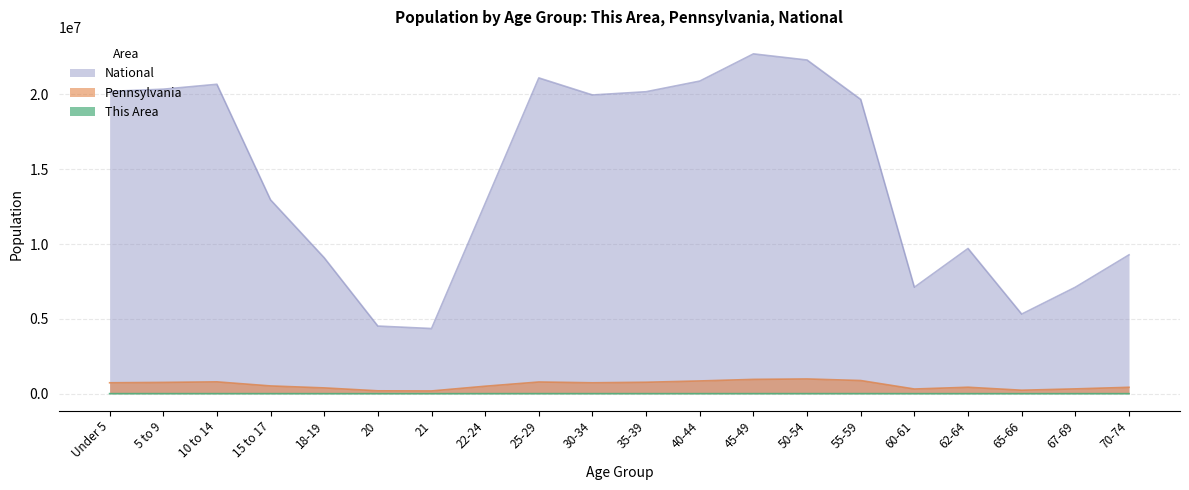

What is the spread (max minus min) of values at 50-54?

22294261